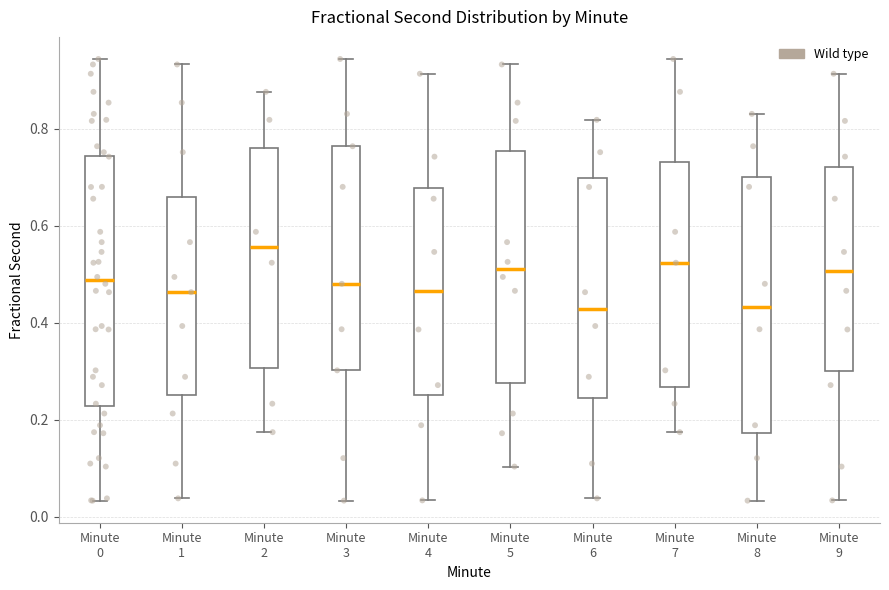

Where is the lower edge of the box for Minute 5 on the y-axis? The values are not printed on the chart, so give them approximately, as read against the axis.

0.28